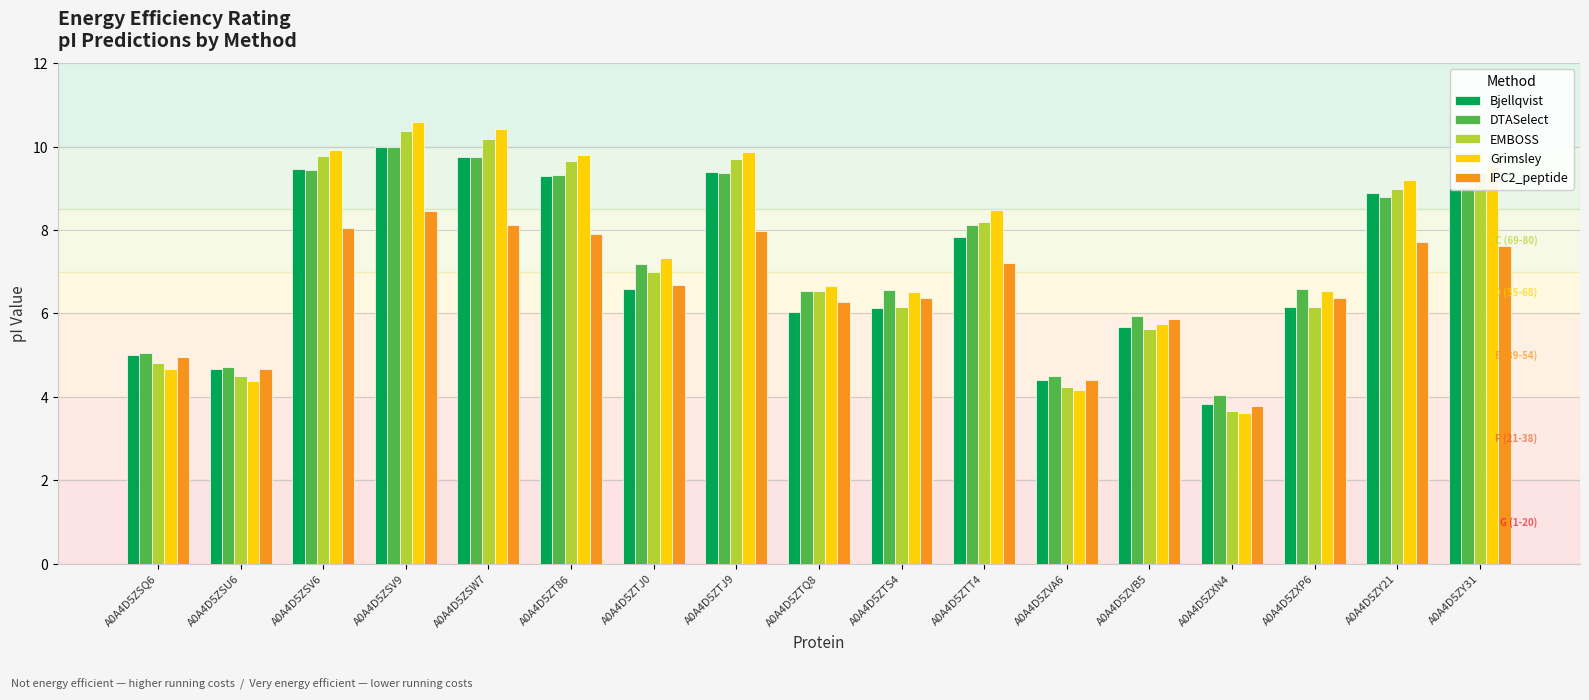

At how many categories does at least one series exceed 8?

8